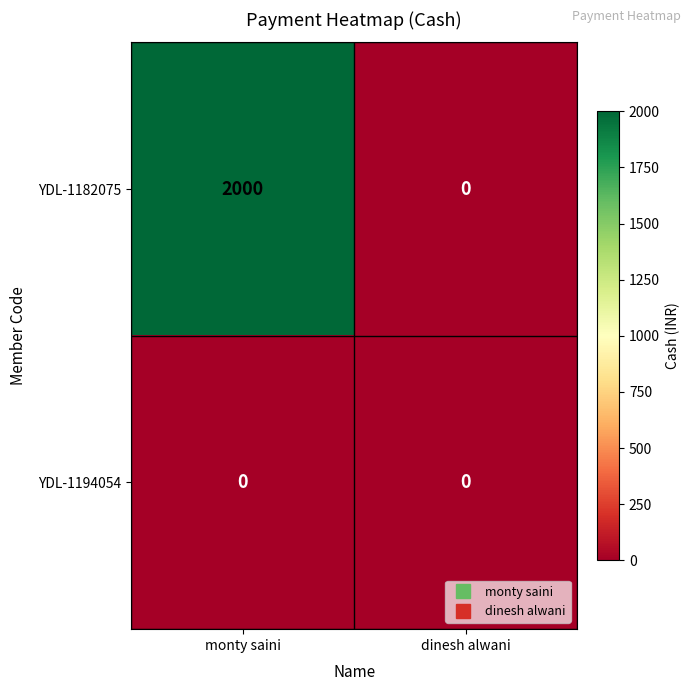

Reading left to right, extract all data points from this chart.

YDL-1182075: 2000	0
YDL-1194054: 0	0